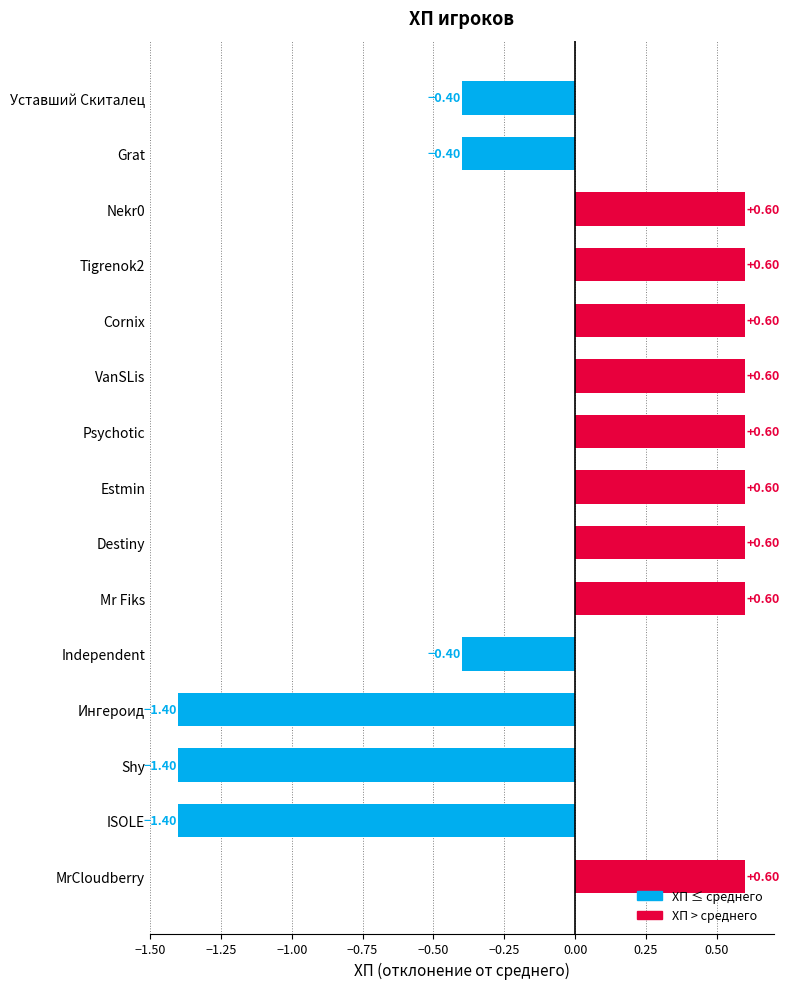

What is the label of the 5th bar from the top?

Cornix